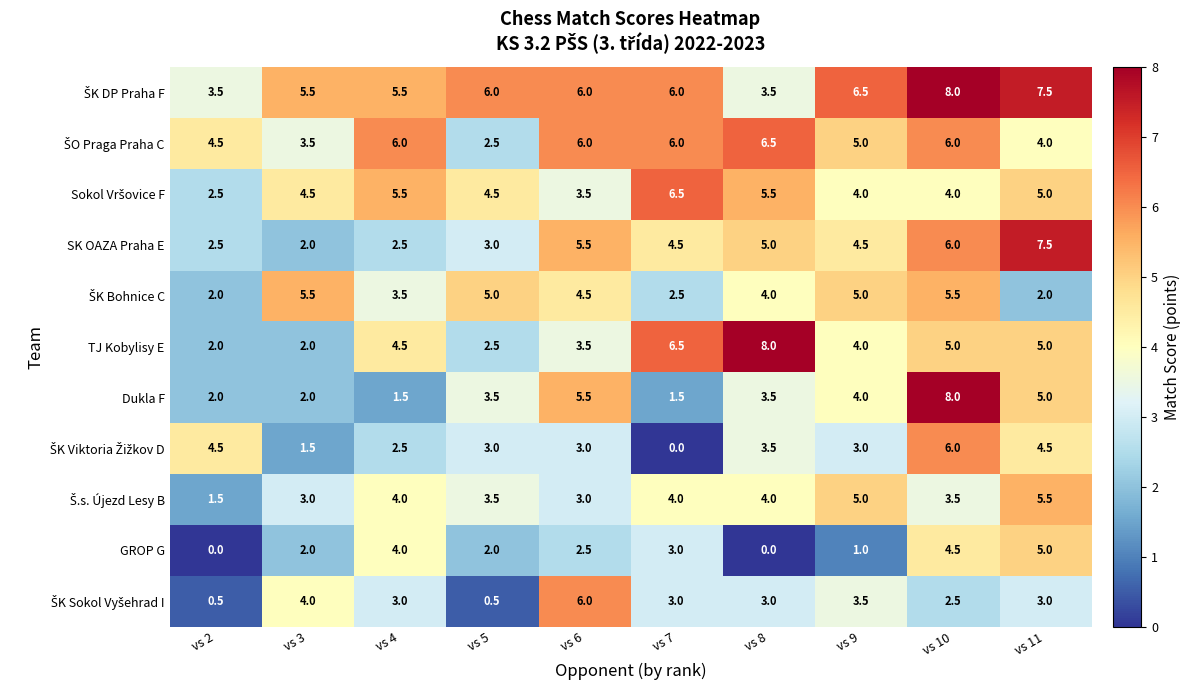

What is the spread (max minus min) of values at vs 5?

5.5